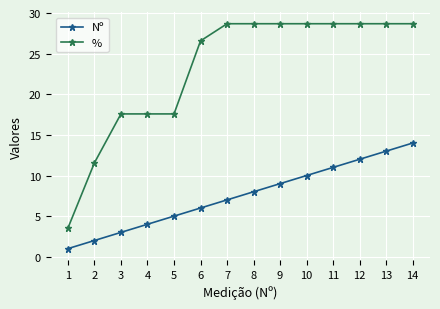

Between 3 and 5, which series saw the biggest shift?

Nº